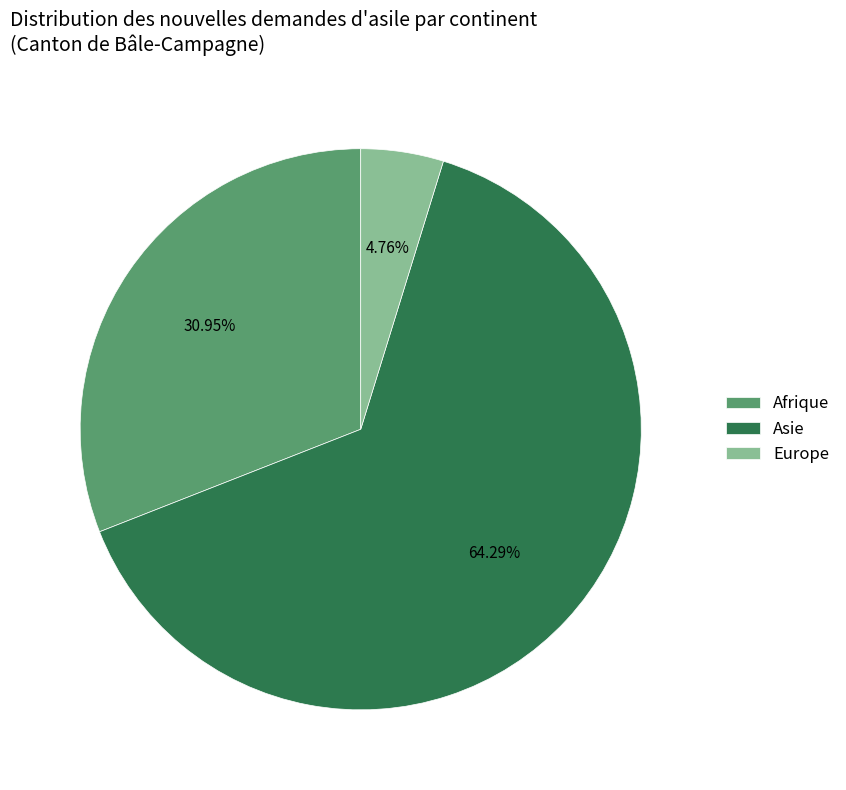

Is there a majority slice in this chart?

Yes